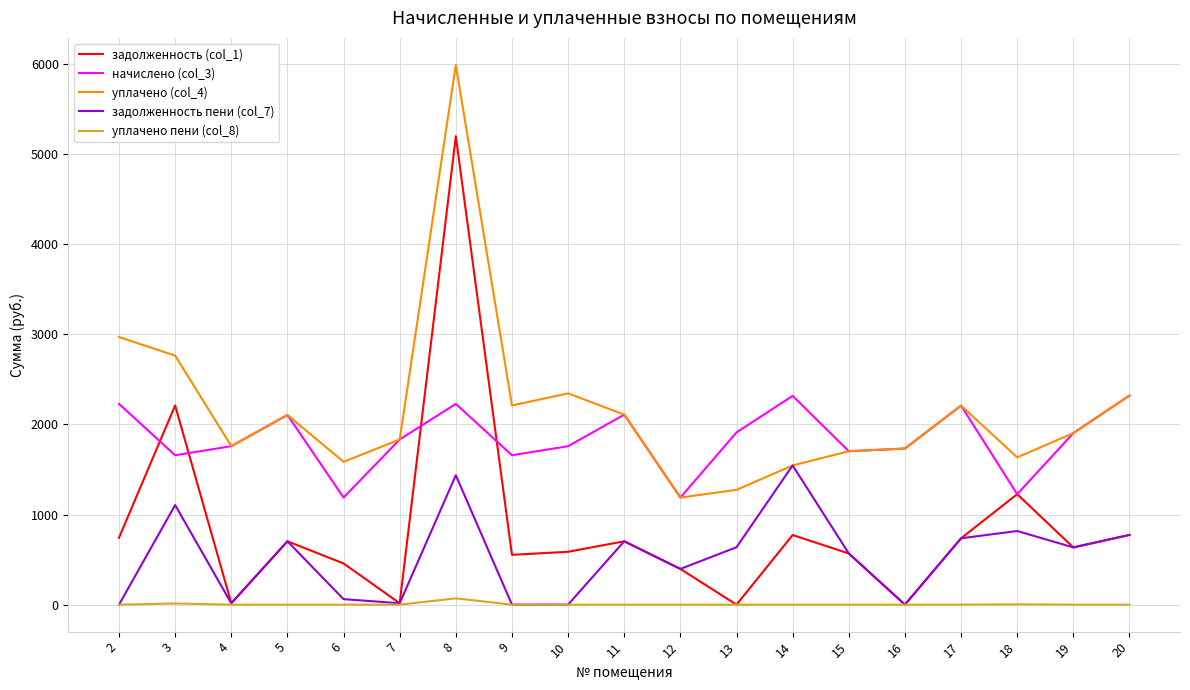

Which series has the largest range (max minus min)?

задолженность (col_1)